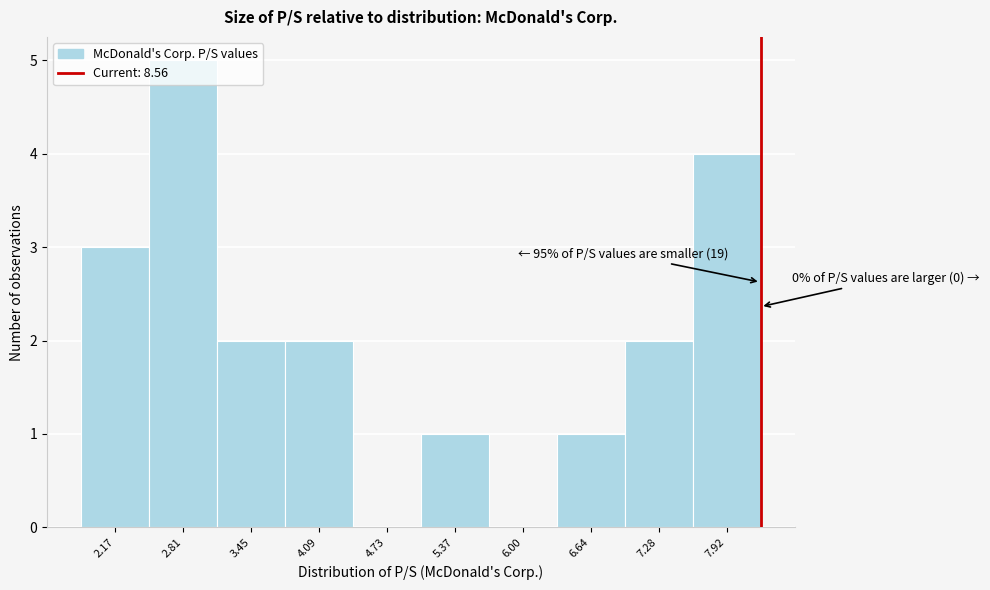

Between 4.73 and 3.45, which is larger?

3.45